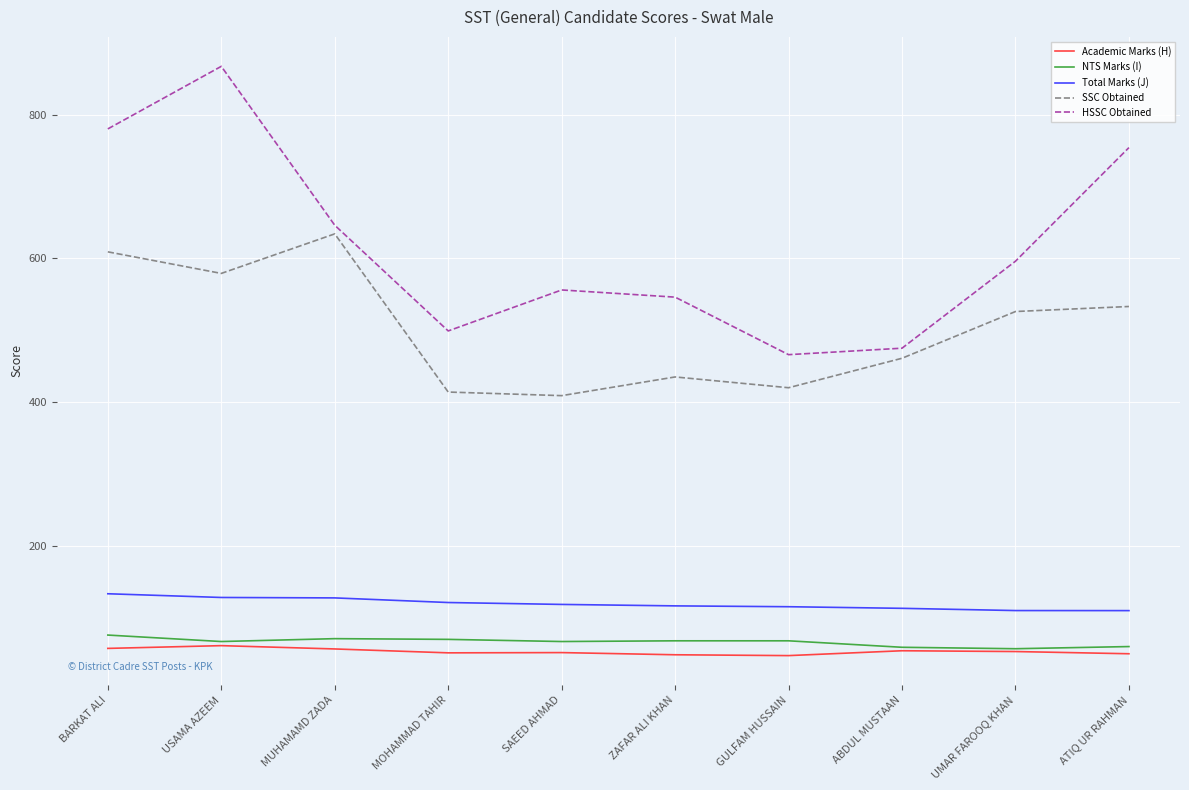

What is the maximum value for Academic Marks (H)?

61.3